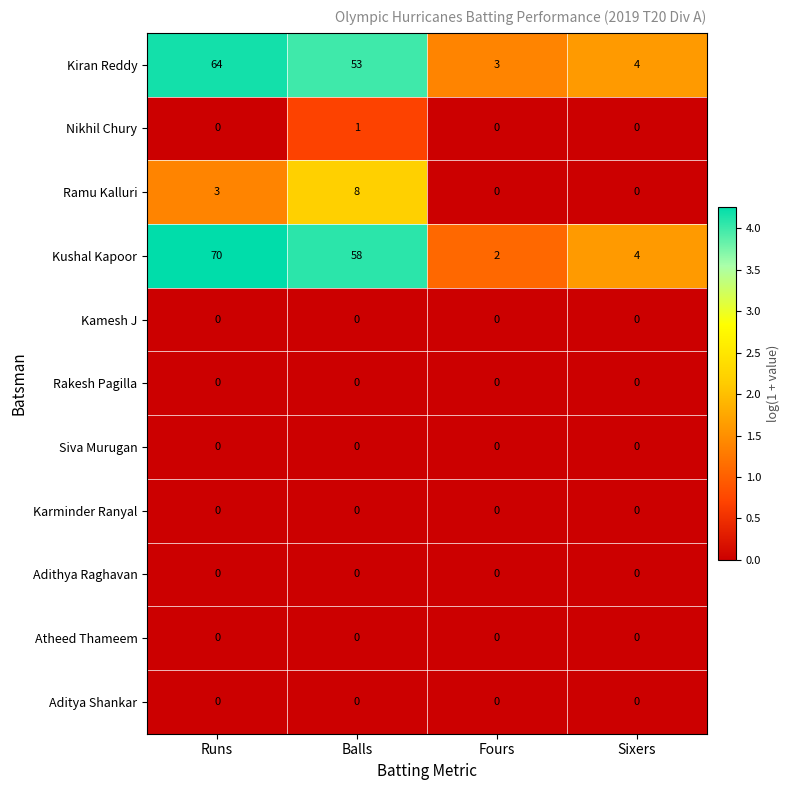

At which label does Kiran Reddy reach its peak?

Runs